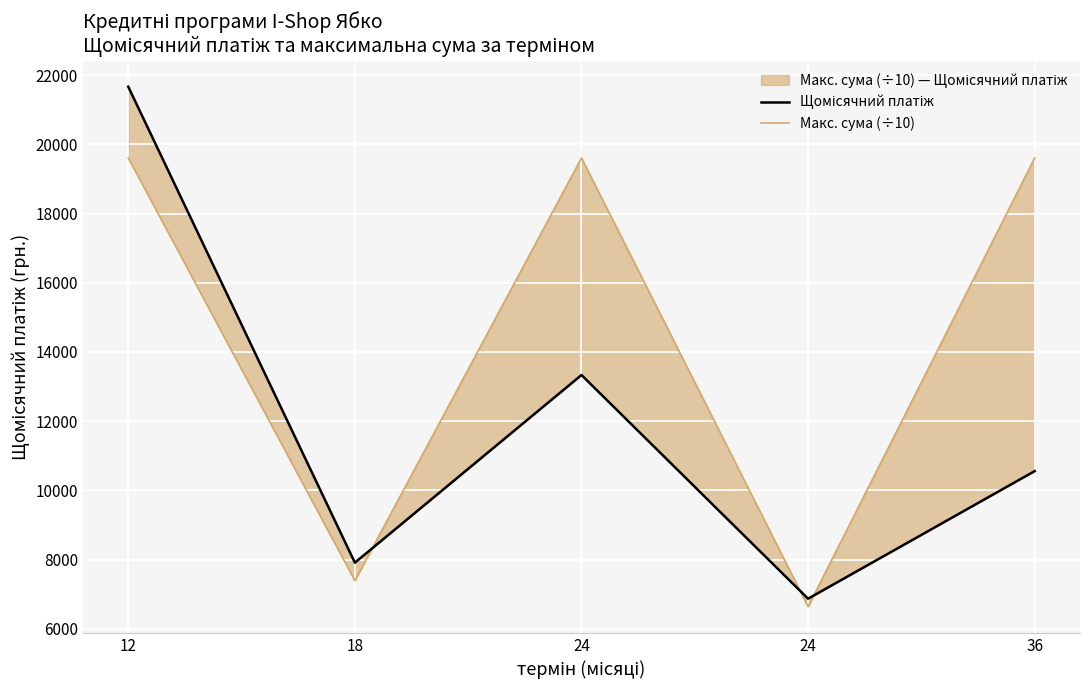

What is the smallest value displayed?

6637.2